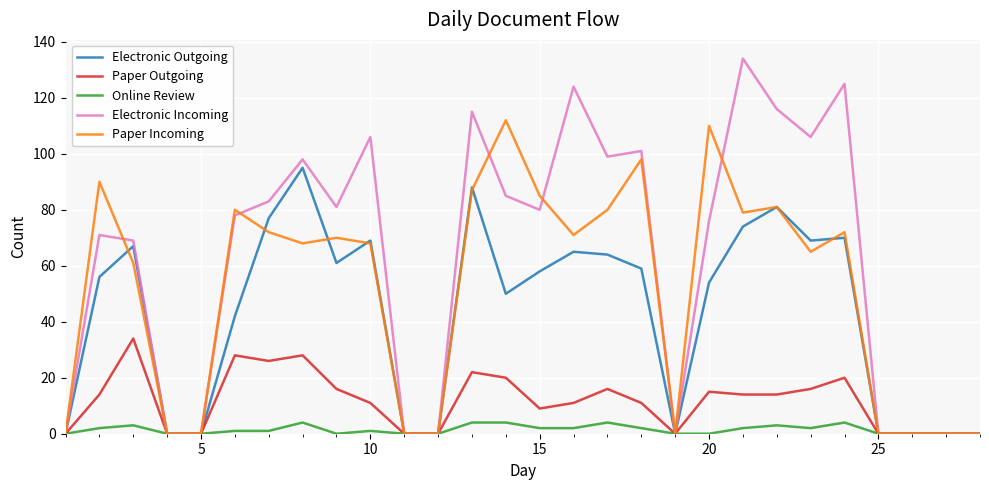

Rank the series by their maximum value, from highest to lowest.

Electronic Incoming, Paper Incoming, Electronic Outgoing, Paper Outgoing, Online Review